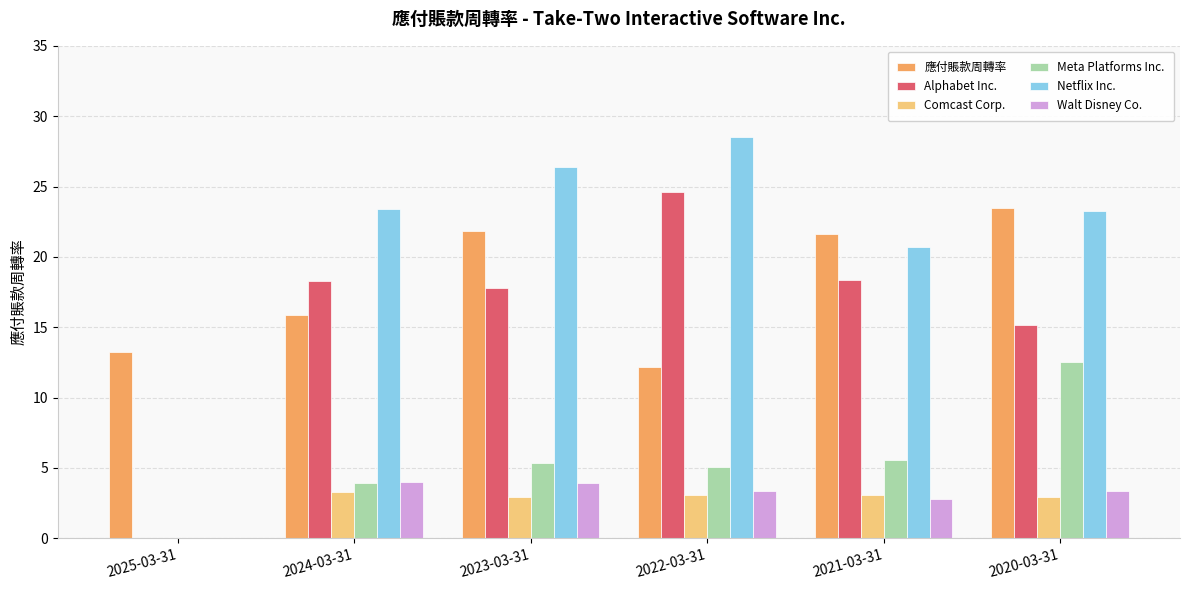

True or false: Alphabet Inc. has a value of 5.2 at 2024-03-31.

False